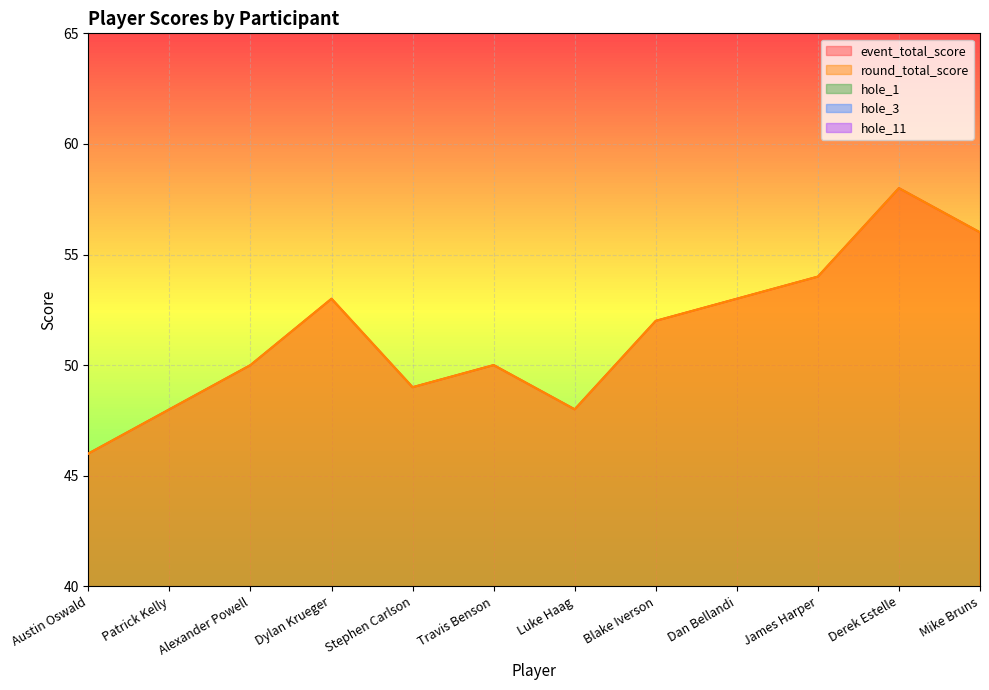

Reading left to right, extract all data points from this chart.

event_total_score: Austin Oswald=46	Patrick Kelly=48	Alexander Powell=50	Dylan Krueger=53	Stephen Carlson=49	Travis Benson=50	Luke Haag=48	Blake Iverson=52	Dan Bellandi=53	James Harper=54	Derek Estelle=58	Mike Bruns=56
round_total_score: Austin Oswald=46	Patrick Kelly=48	Alexander Powell=50	Dylan Krueger=53	Stephen Carlson=49	Travis Benson=50	Luke Haag=48	Blake Iverson=52	Dan Bellandi=53	James Harper=54	Derek Estelle=58	Mike Bruns=56
hole_1: Austin Oswald=2	Patrick Kelly=2	Alexander Powell=2	Dylan Krueger=2	Stephen Carlson=4	Travis Benson=4	Luke Haag=2	Blake Iverson=3	Dan Bellandi=3	James Harper=3	Derek Estelle=3	Mike Bruns=4
hole_3: Austin Oswald=2	Patrick Kelly=4	Alexander Powell=3	Dylan Krueger=5	Stephen Carlson=3	Travis Benson=3	Luke Haag=2	Blake Iverson=3	Dan Bellandi=3	James Harper=4	Derek Estelle=3	Mike Bruns=3
hole_11: Austin Oswald=2	Patrick Kelly=2	Alexander Powell=2	Dylan Krueger=3	Stephen Carlson=2	Travis Benson=3	Luke Haag=3	Blake Iverson=2	Dan Bellandi=2	James Harper=3	Derek Estelle=4	Mike Bruns=3